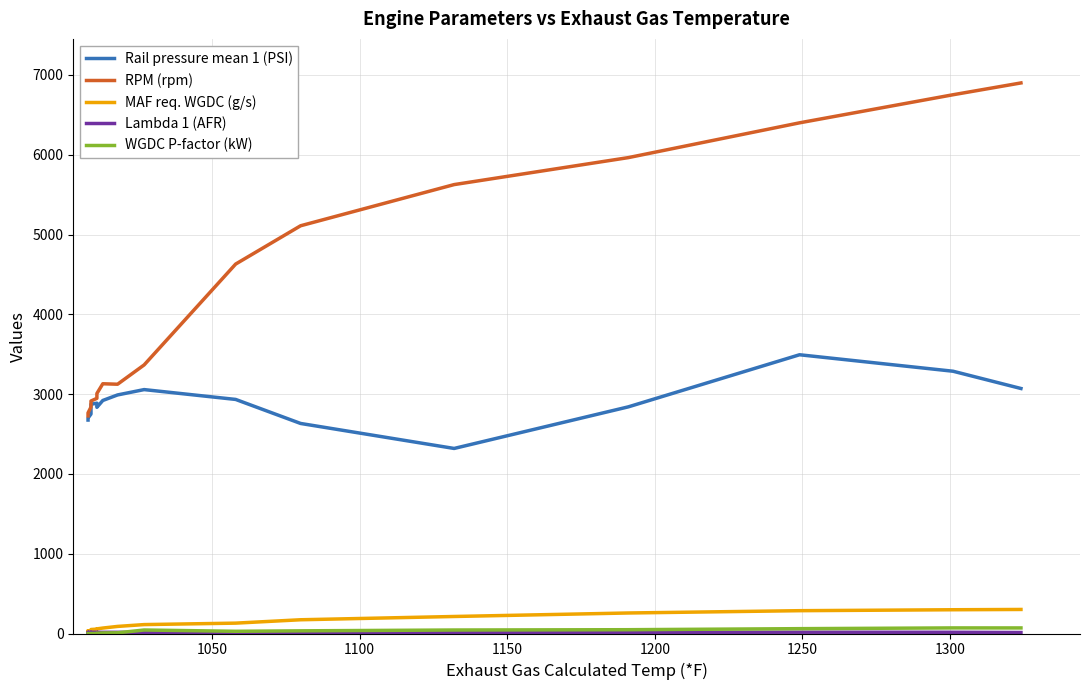

True or false: Lambda 1 (AFR) and MAF req. WGDC (g/s) cross at least once.

False